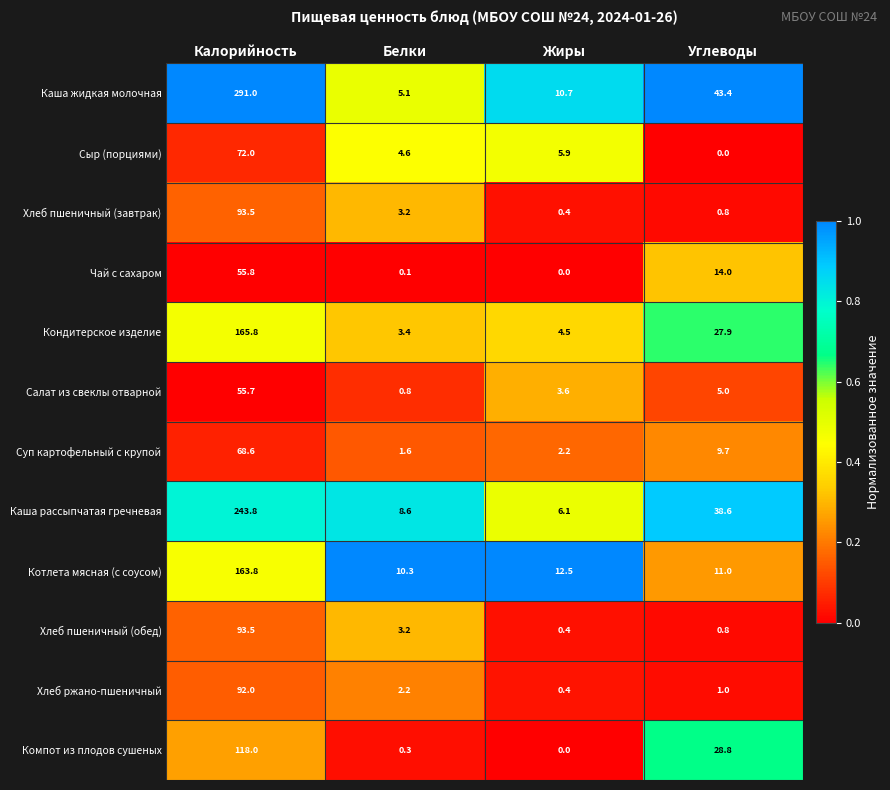

What is the spread (max minus min) of values at Белки?

10.2